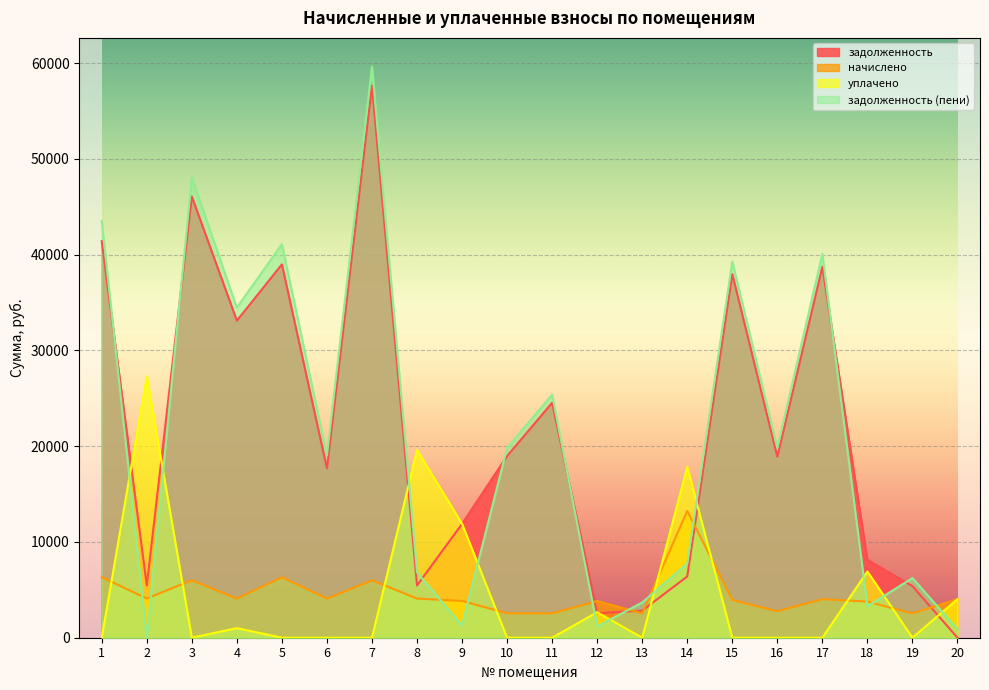

The value of задолженность (пени) at 16 is 26322.3. True or false?

False